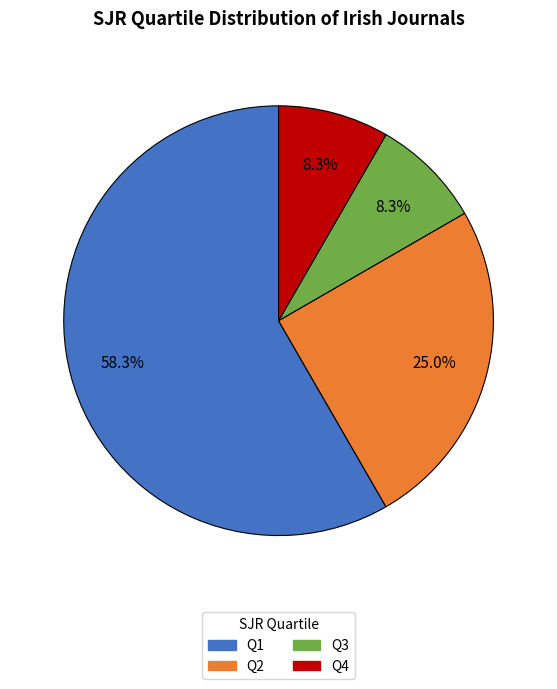

How many segments does this pie chart have?

4